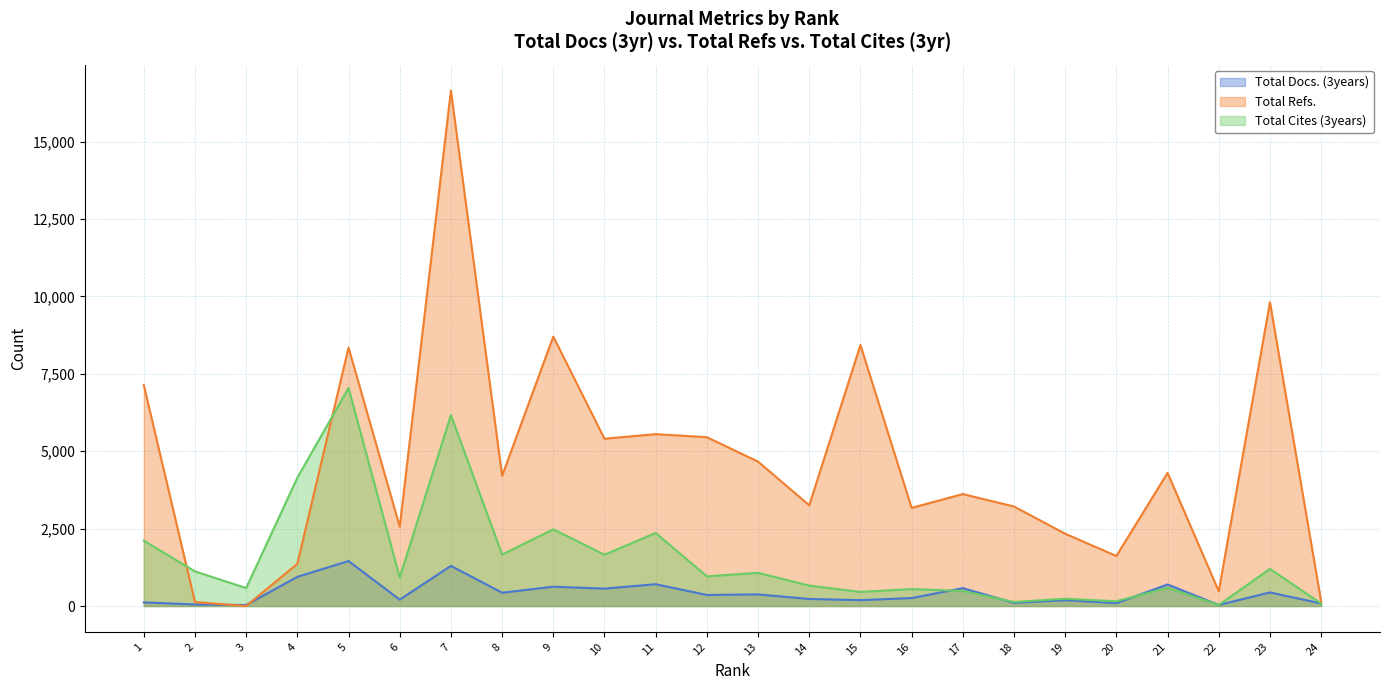

True or false: Total Docs. (3years) and Total Cites (3years) cross at least once.

True